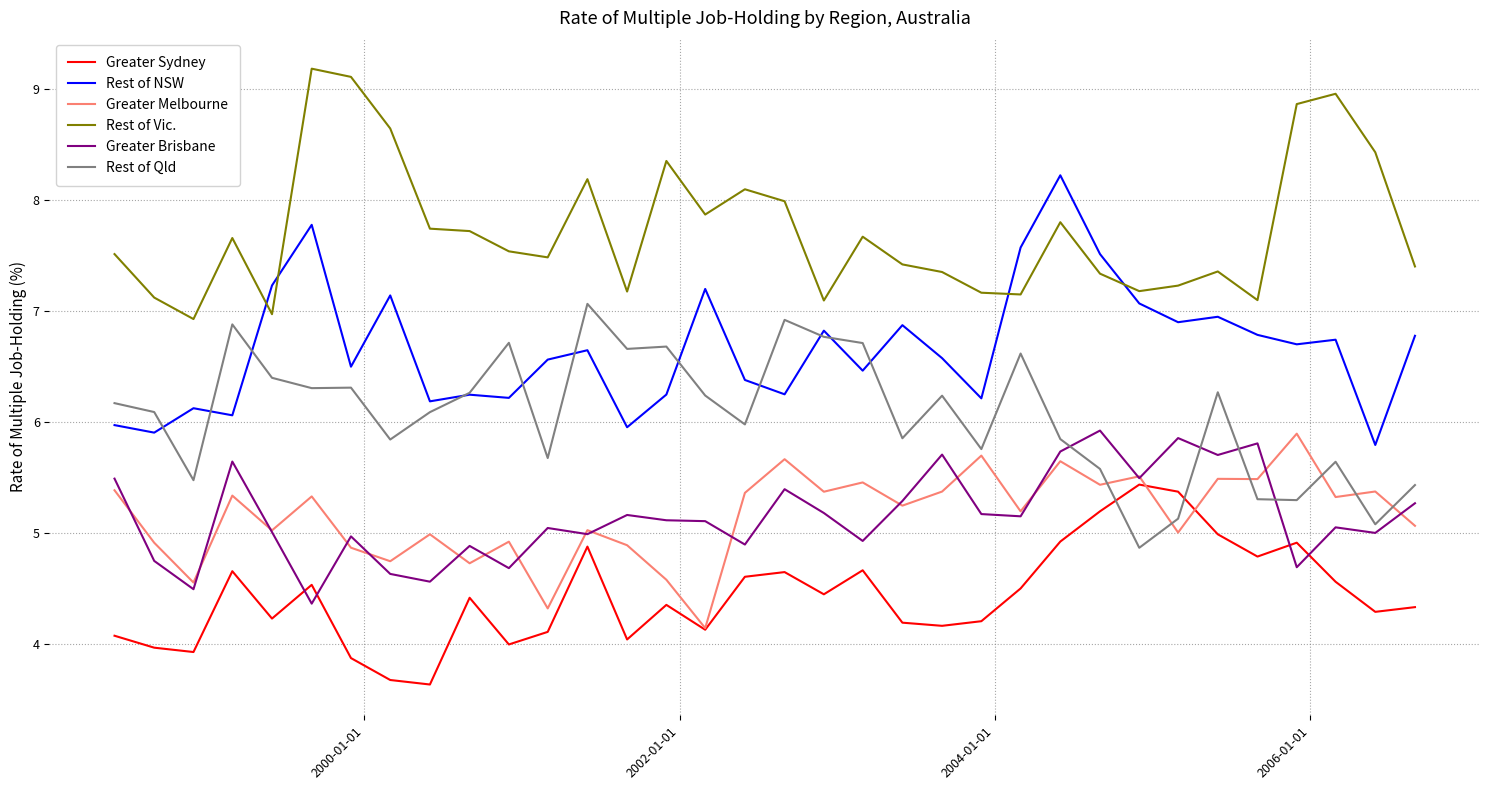

Which series has the widest spread of values?

Rest of NSW